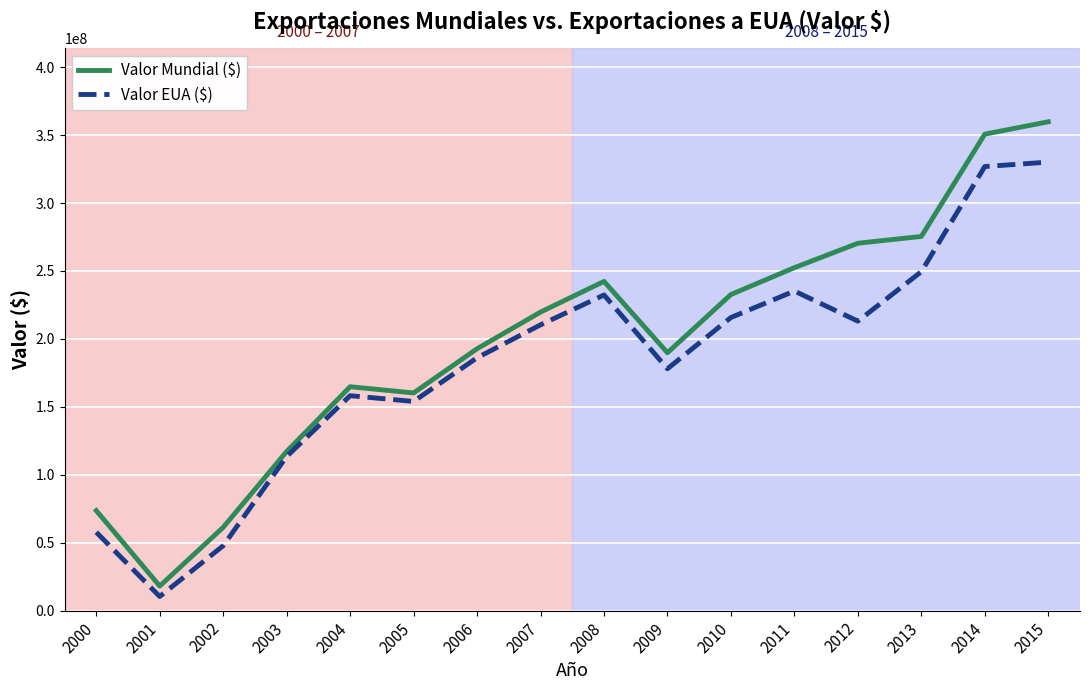

Reading left to right, transcribe all the data shown in this chart.

Valor Mundial ($): 73627840	18115734	61314003	117145012	164805851	160218267	192747016	219725486	242315346	189817446	232672202	252418177	270386867	275412307	350681557	359781634
Valor EUA ($): 57724273	10423576	47784077	113457618	158197159	153973438	186098431	210351896	232307345	178040257	215731156	235219110	213068294	249475413	326833894	330108262